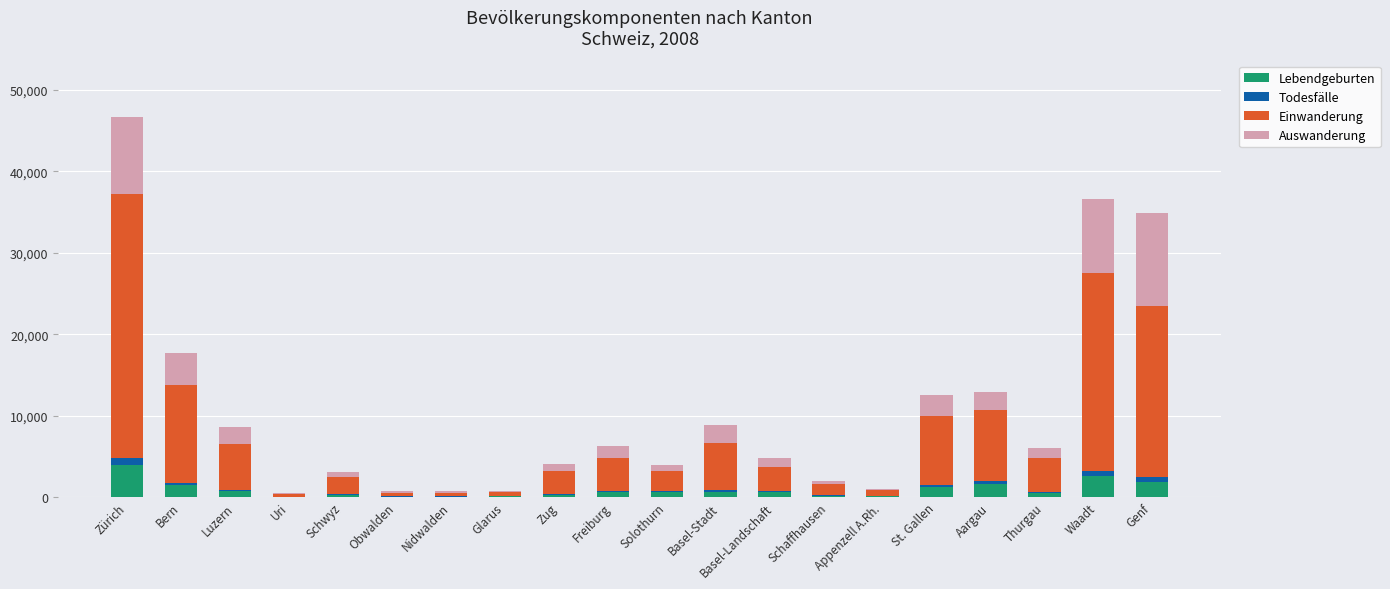

At which label does Lebendgeburten reach its peak?

Zürich